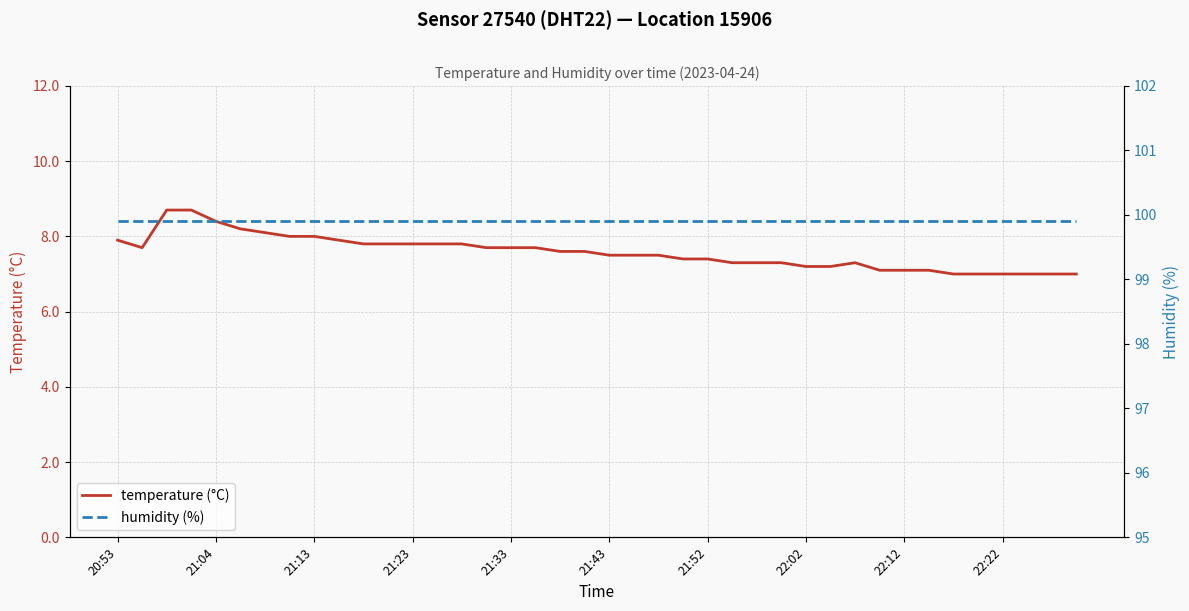

Is it true that temperature (°C) equals 4.9 at 21:52?

False